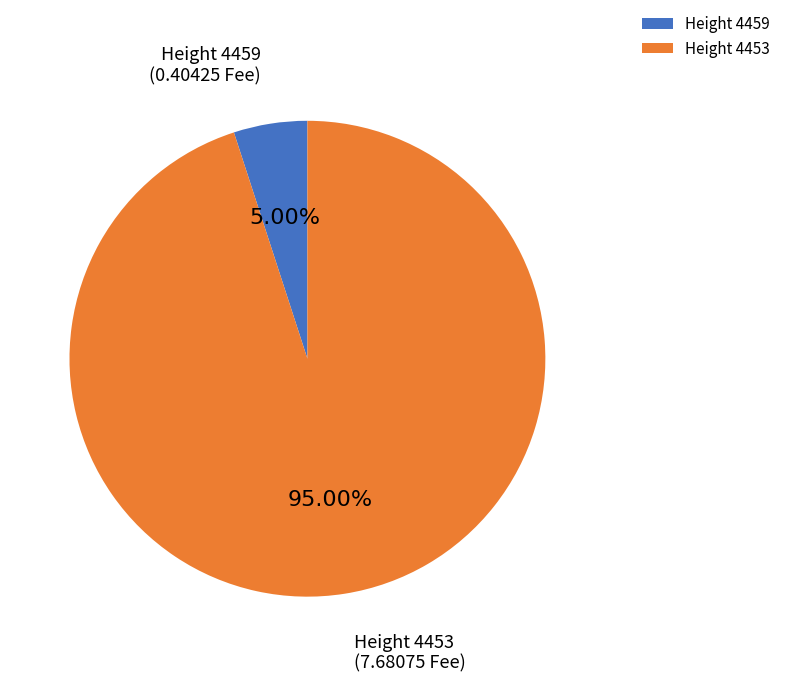

Which category accounts for the majority?

Height 4453